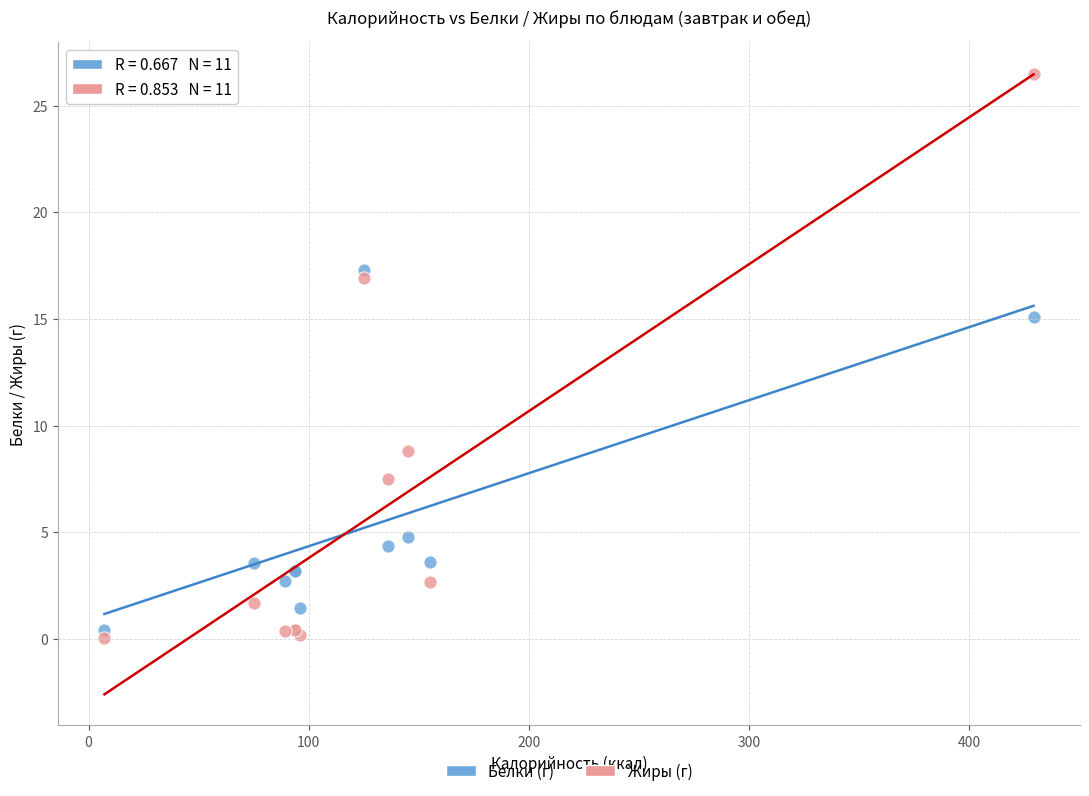

Across all series, what Y value is closest to 13?

15.1